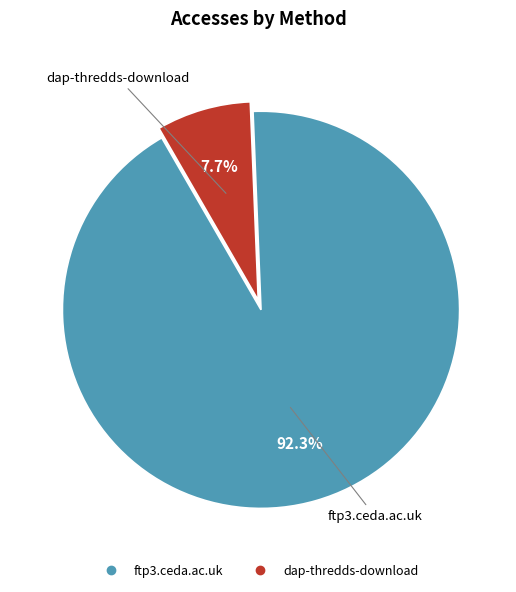

How many segments does this pie chart have?

2